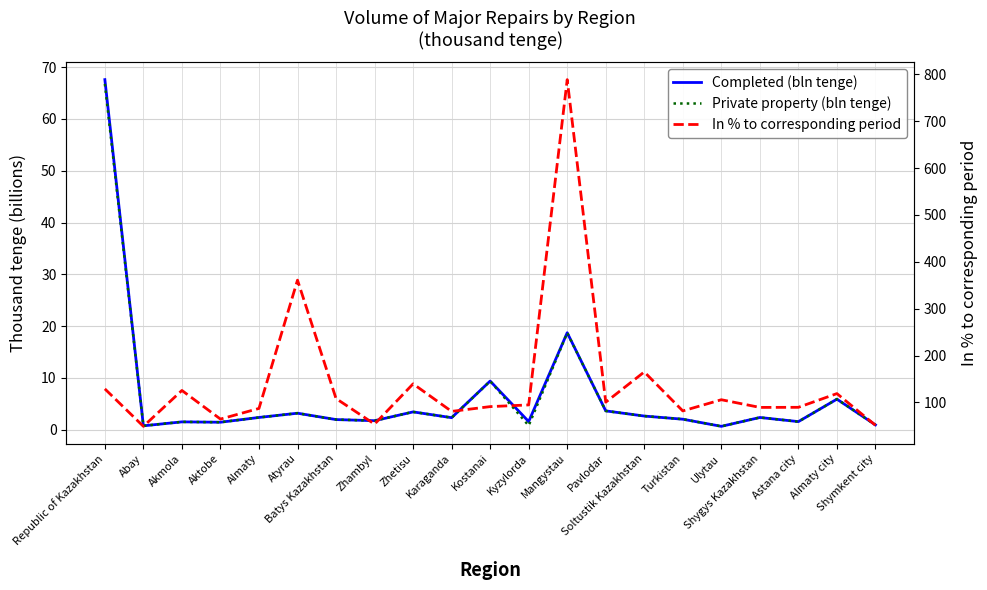

How many lines are shown in the chart?

3